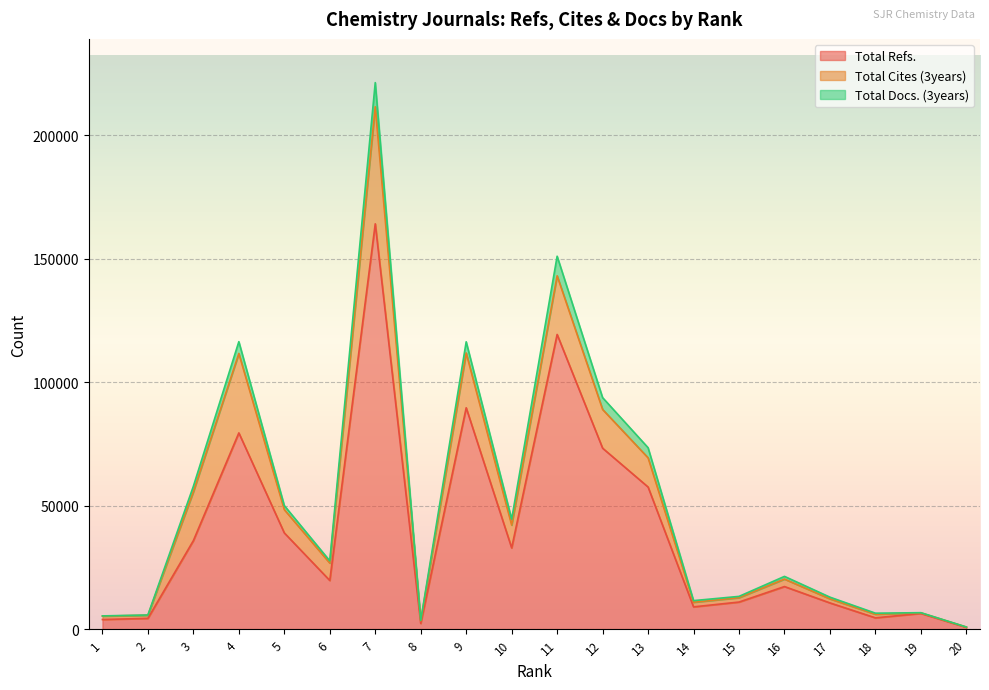

The value of Total Refs. at 15 is 10979. True or false?

True